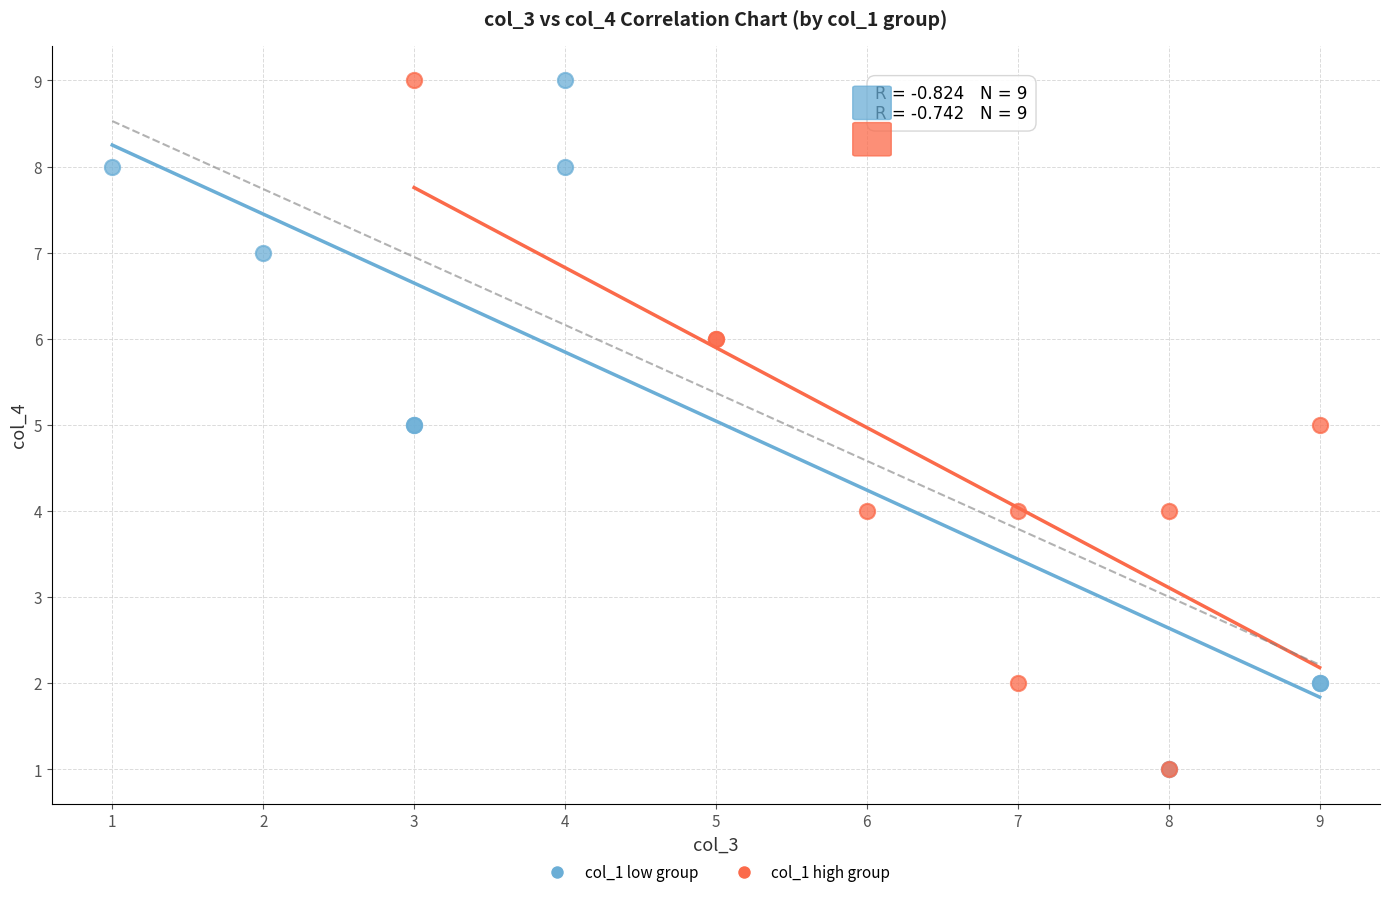

What are all the series names shown in the legend?

col_1 low group, col_1 high group